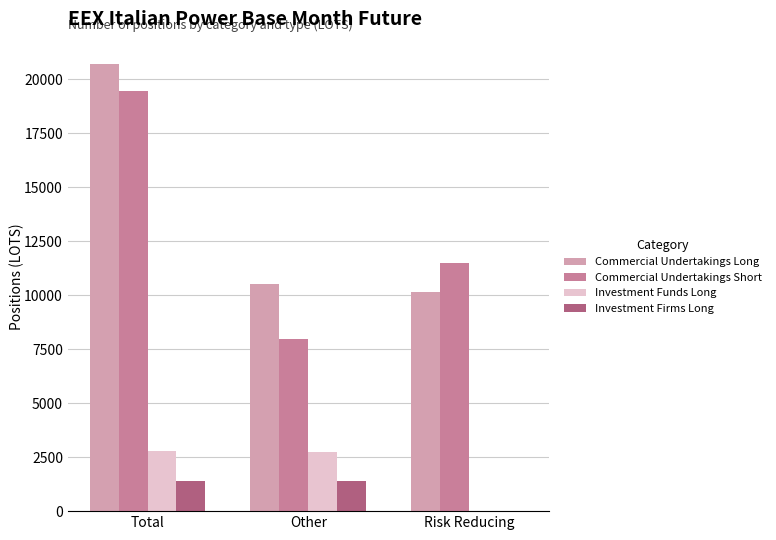

What is the greatest value displayed?

20700.9